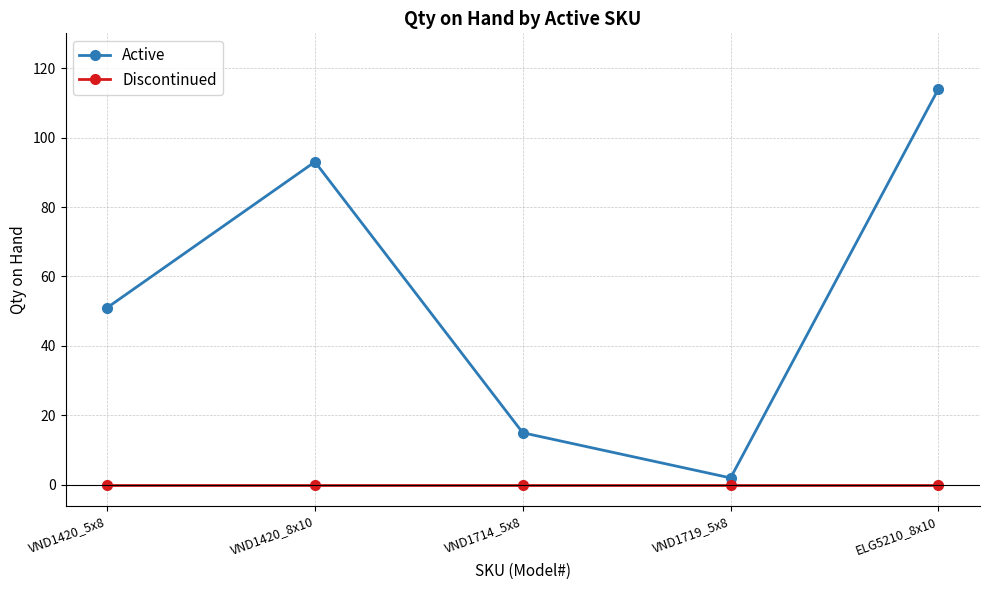

Which series changed the most between VND1420_5x8 and ELG5210_8x10?

Active